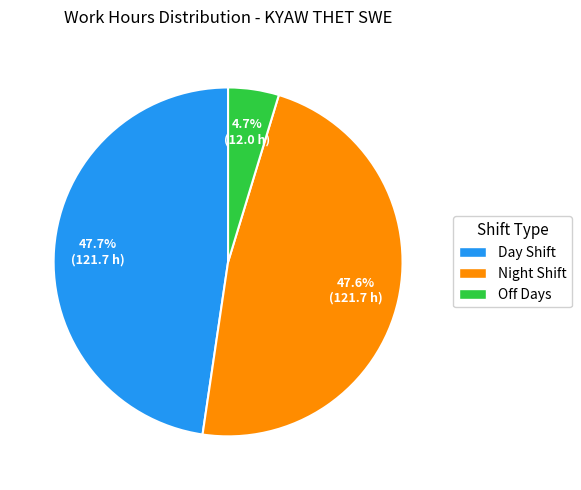

Which category has the smallest portion of the pie?

Off Days